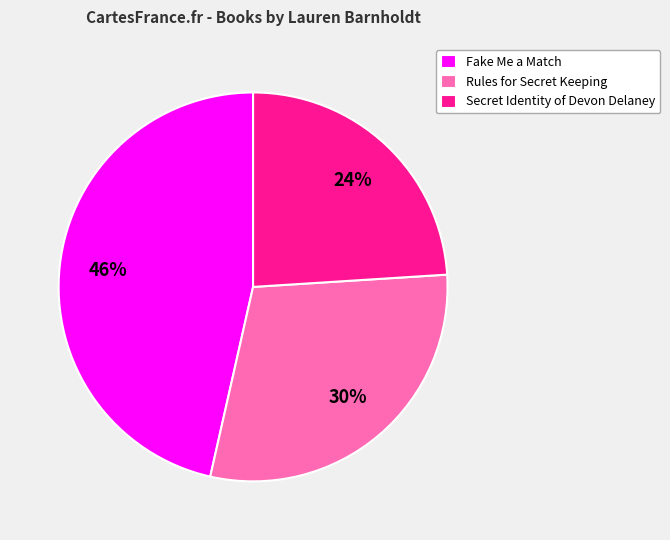

Combined, do Secret Identity of Devon Delaney and Fake Me a Match account for over 50%?

Yes